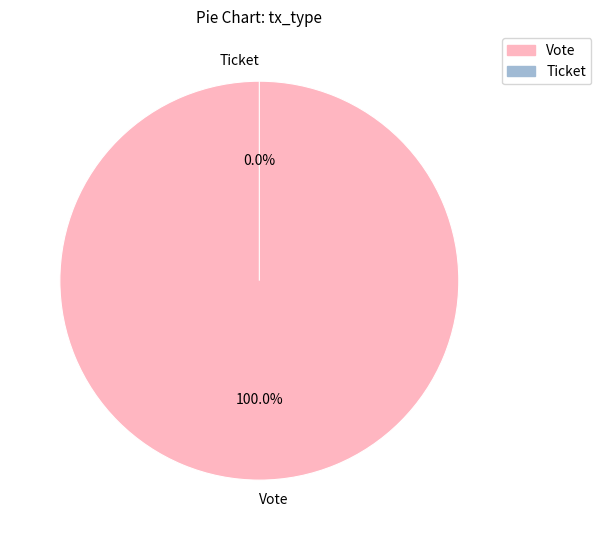

Is there a majority slice in this chart?

Yes